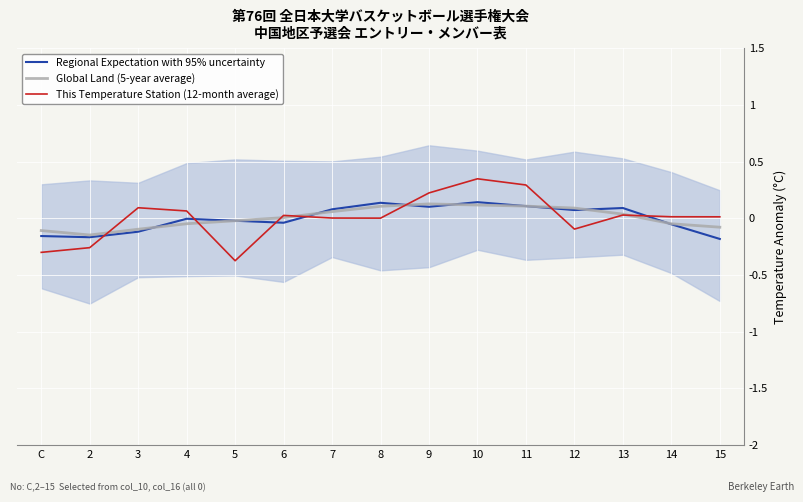

How many values in the Regional Expectation with 95% uncertainty series exceed 0?

7